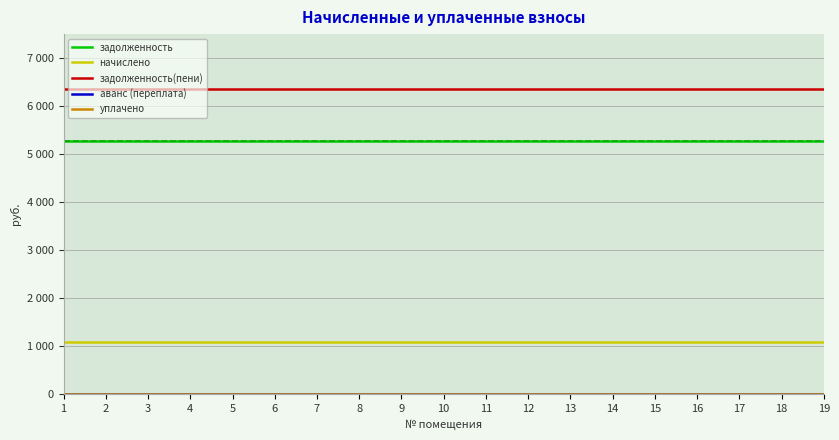

True or false: задолженность(пени) has a value of 6358.8 at 11.

True